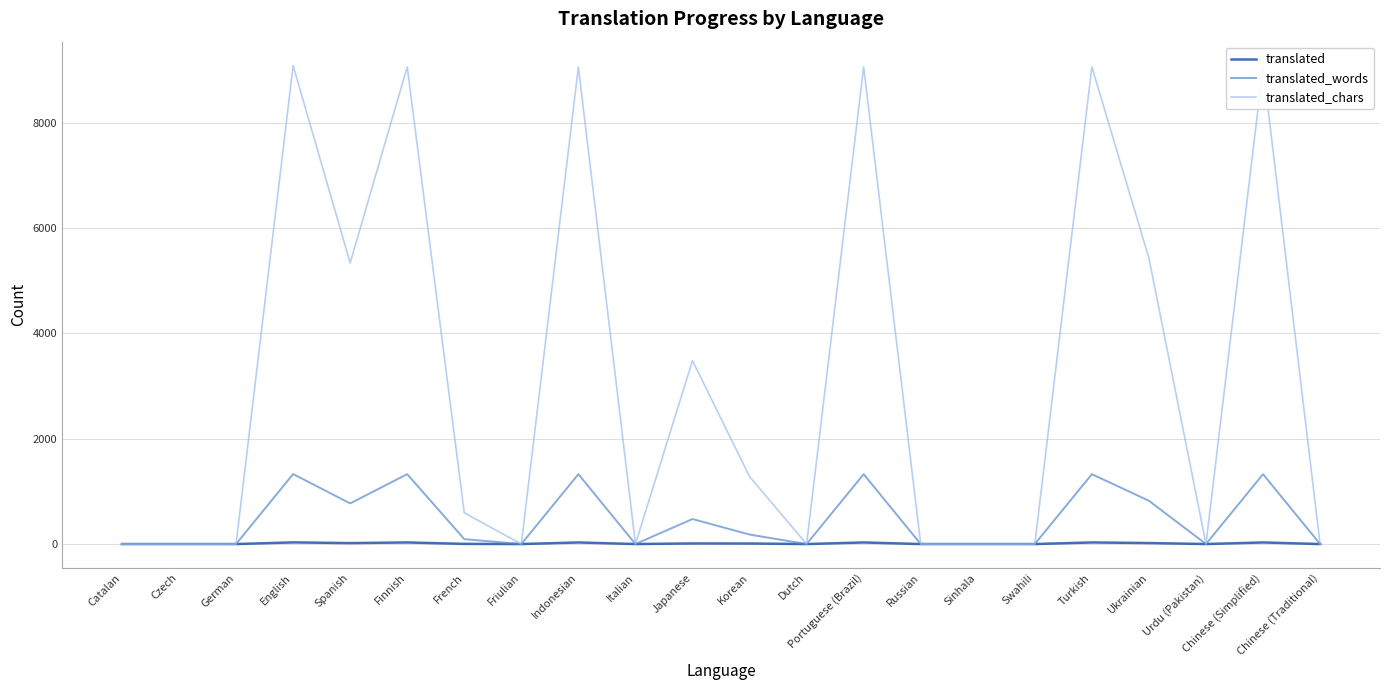

Which series has the largest total across all categories?

translated_chars